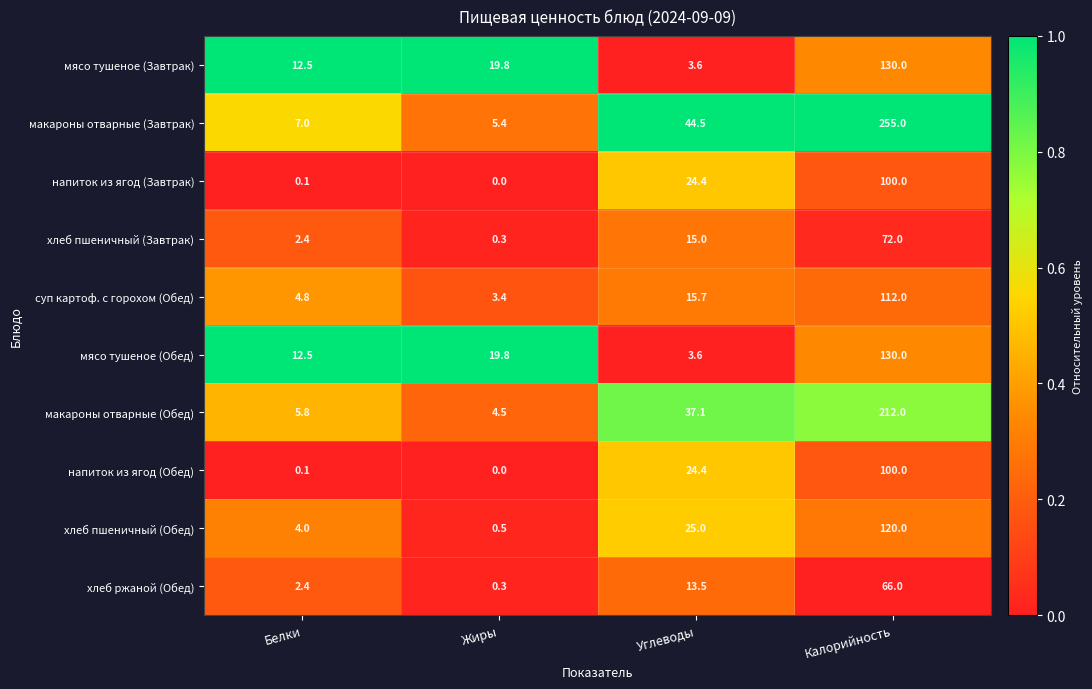

Is the value of напиток из ягод (Завтрак) at Белки greater than the value of напиток из ягод (Обед) at Углеводы?

No